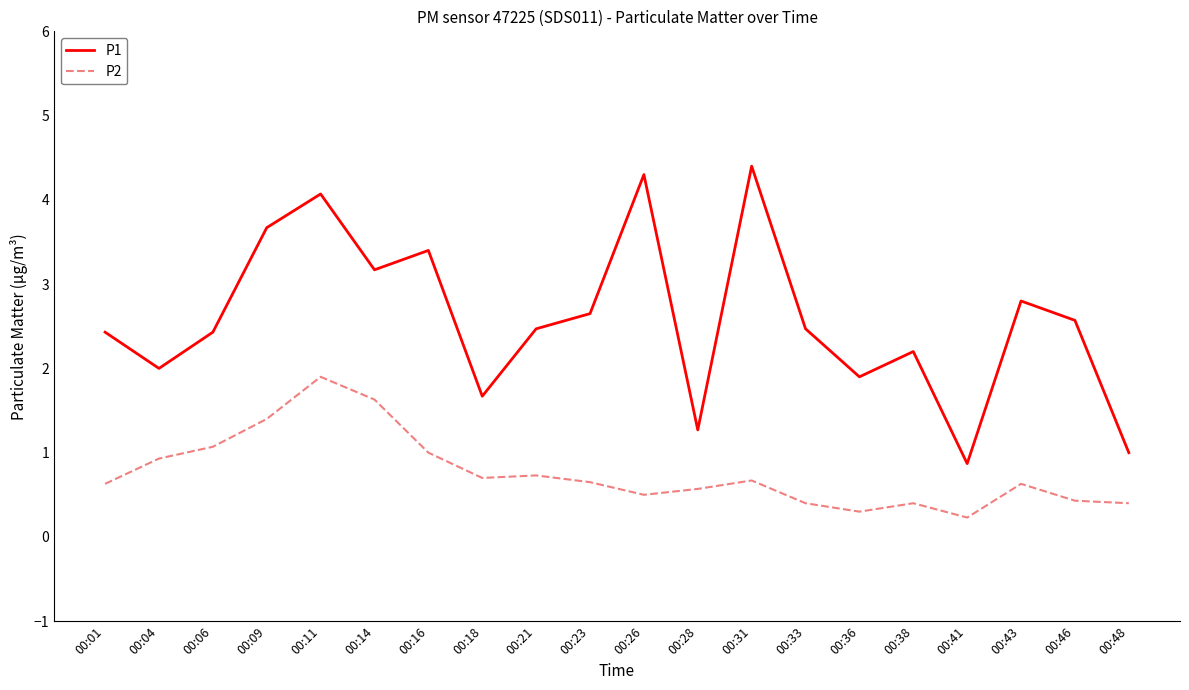

Count the number of data series in this chart.

2